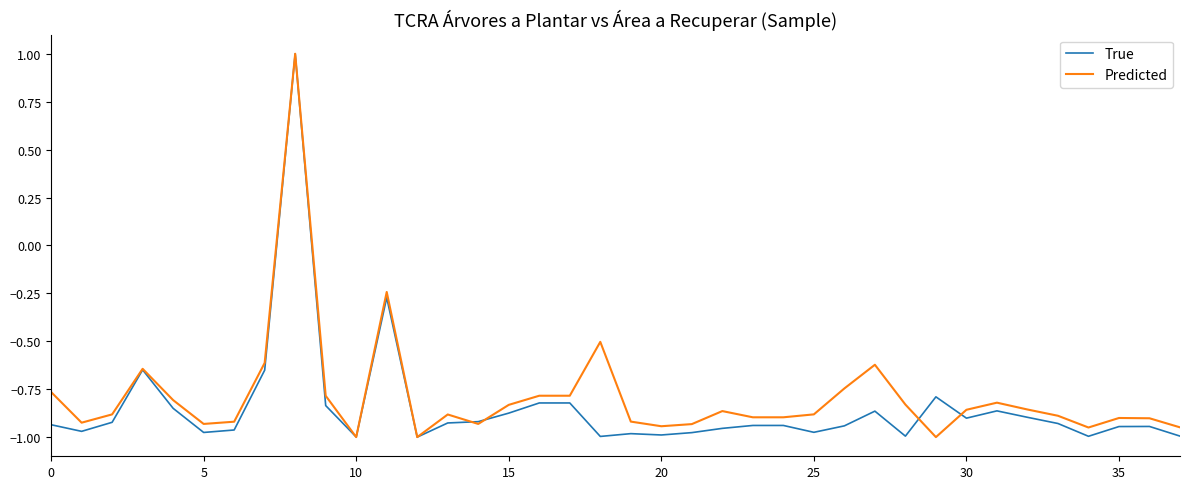

What is the highest value of the True series?

1.0